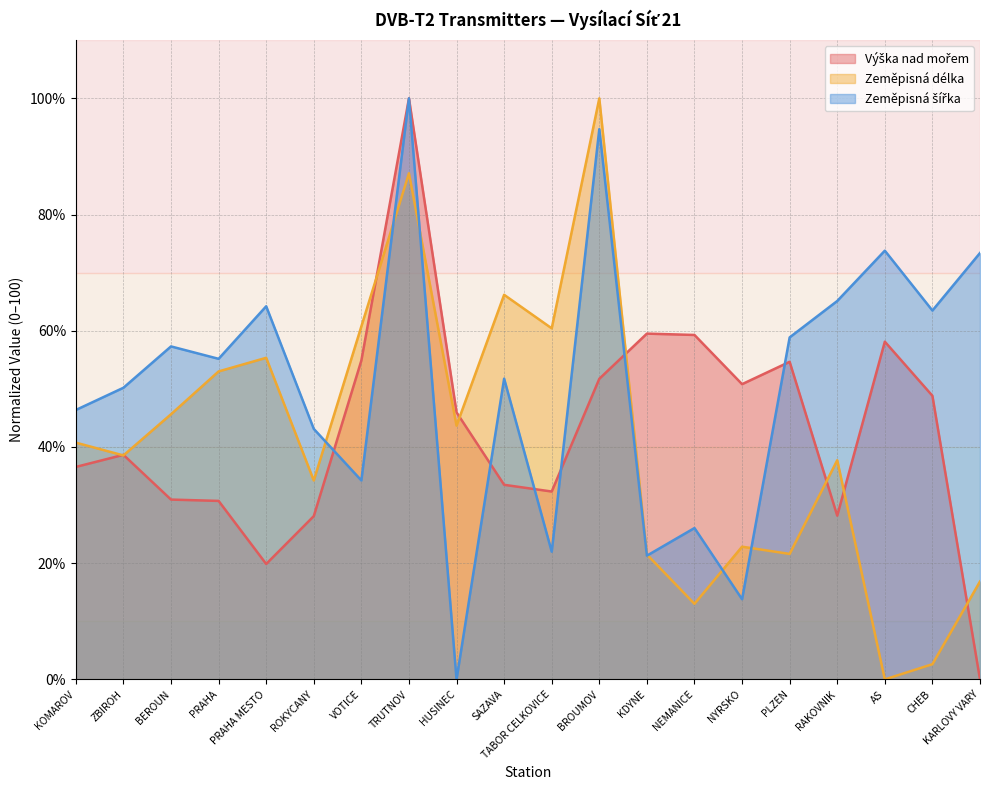

Is it true that Zeměpisná šířka equals 8.6 at NYRSKO?

False